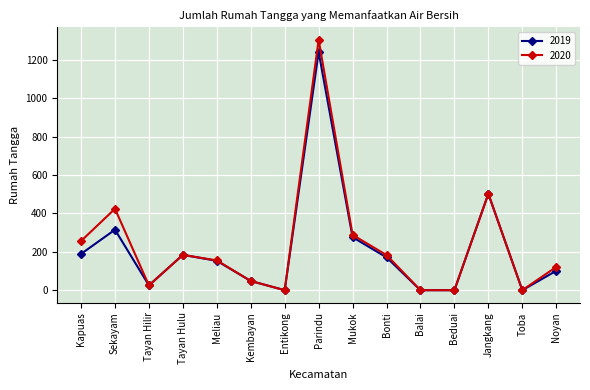

In 2019, how many points are higher than both neighbors (excluding endpoints)?

4